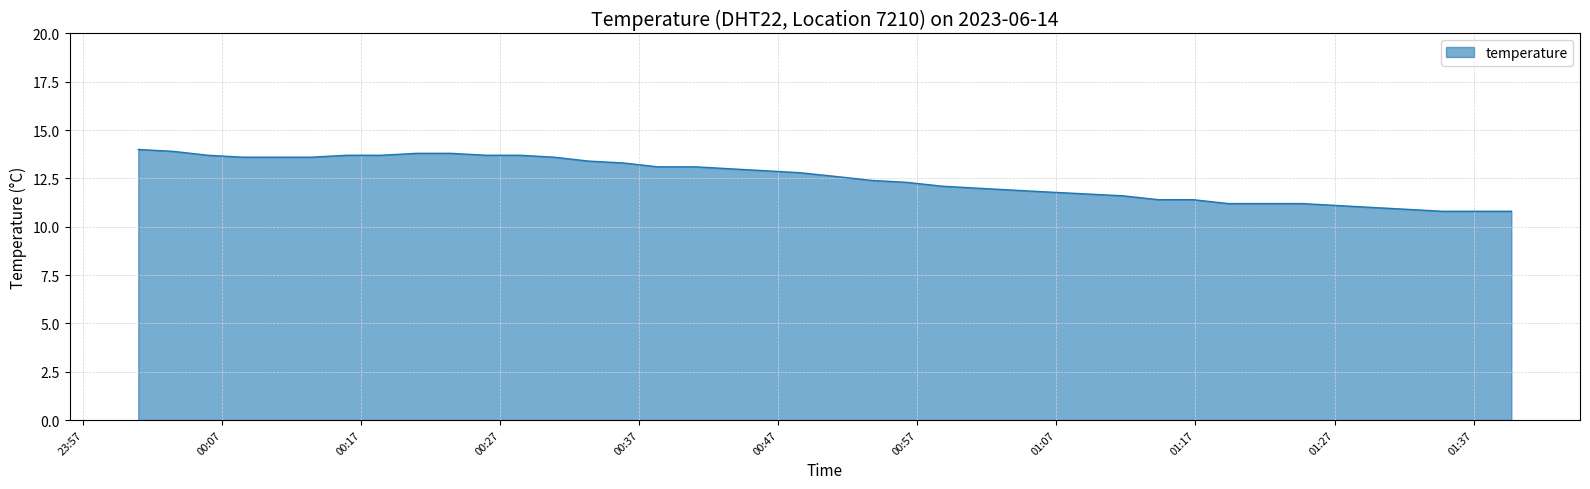

What is the difference between the second highest and second lowest values?

3.1